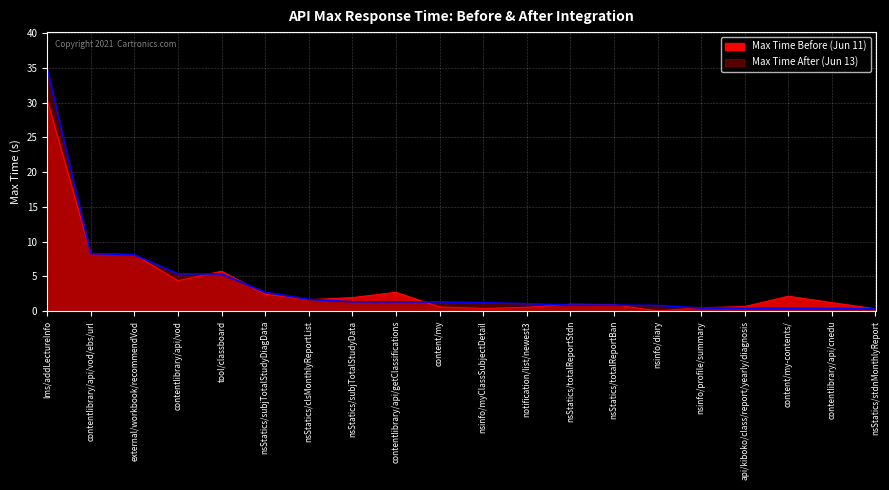

How many lines are shown in the chart?

2